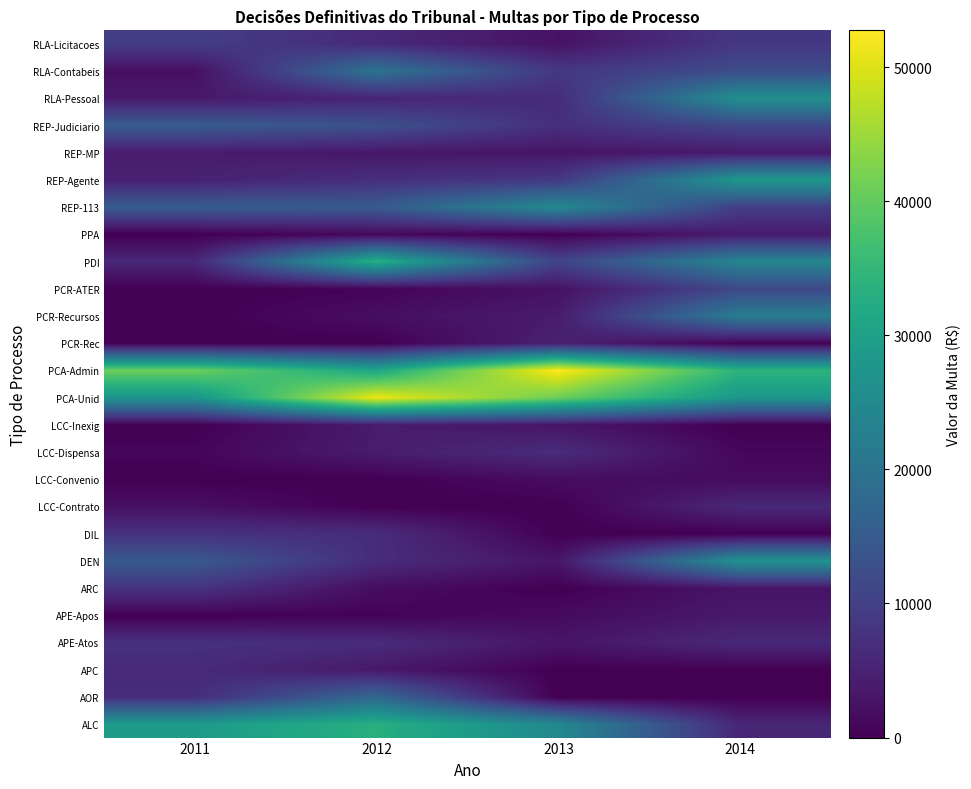

Rank the series by their maximum value, from highest to lowest.

PCA-Admin, PCA-Unid, PDI, ALC, REP-Agente, DEN, RLA-Pessoal, REP-113, PCR-Recursos, RLA-Contabeis, AOR, REP-Judiciario, PCR-ATER, RLA-Licitacoes, ARC, DIL, APE-Atos, LCC-Dispensa, APC, LCC-Contrato, PCR-Rec, LCC-Inexig, REP-MP, PPA, APE-Apos, LCC-Convenio